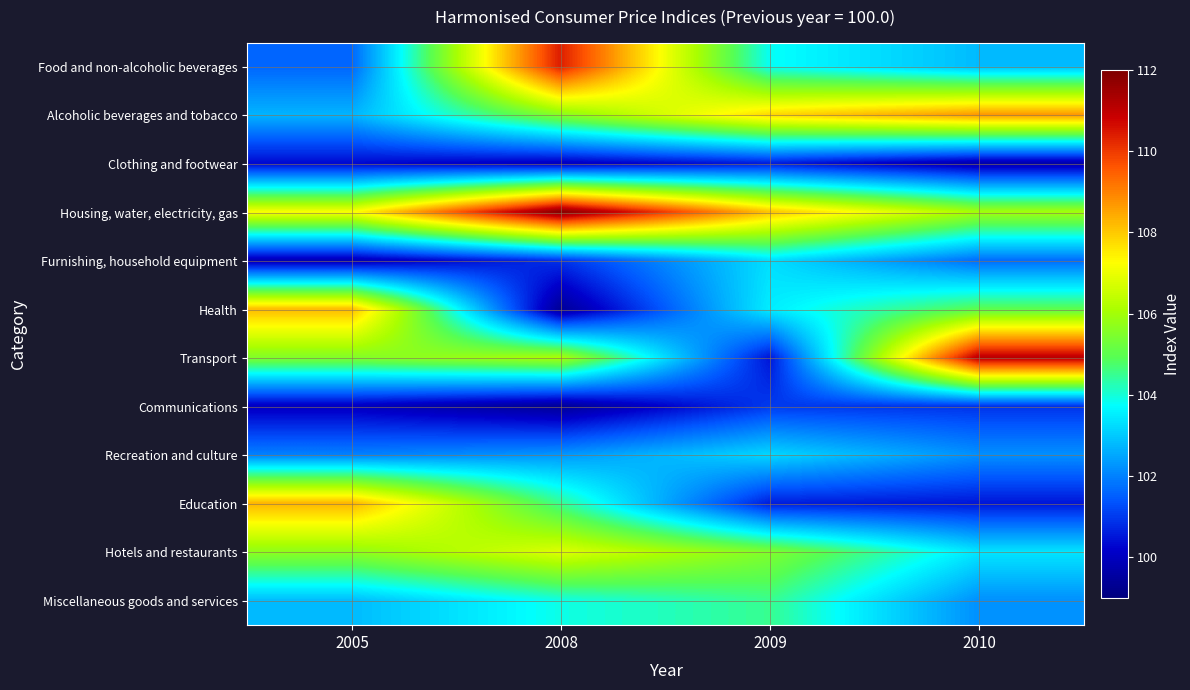

Reading left to right, transcribe all the data shown in this chart.

Food and non-alcoholic beverages: 2005=101.6	2008=110.4	2009=103.8	2010=102.8
Alcoholic beverages and tobacco: 2005=102.7	2008=105.6	2009=107.8	2010=108.7
Clothing and footwear: 2005=100.3	2008=100.0	2009=100.6	2010=99.7
Housing, water, electricity, gas: 2005=107.2	2008=111.9	2009=108.1	2010=106.0
Furnishing, household equipment: 2005=99.8	2008=100.9	2009=103.3	2010=101.7
Health: 2005=108.2	2008=99.4	2009=103.5	2010=105.0
Transport: 2005=105.5	2008=106.1	2009=100.5	2010=111.1
Communications: 2005=100.0	2008=99.4	2009=101.0	2010=100.9
Recreation and culture: 2005=102.0	2008=102.3	2009=103.2	2010=102.2
Education: 2005=108.3	2008=104.5	2009=100.6	2010=100.5
Hotels and restaurants: 2005=105.7	2008=106.8	2009=105.5	2010=103.4
Miscellaneous goods and services: 2005=102.8	2008=103.9	2009=104.5	2010=102.2